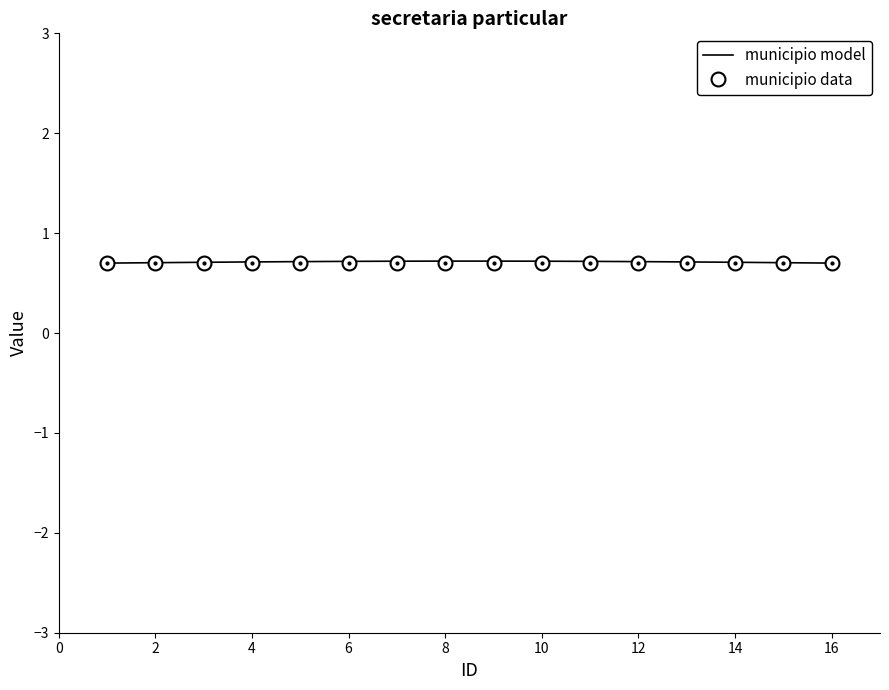

Which series has the largest range (max minus min)?

municipio model